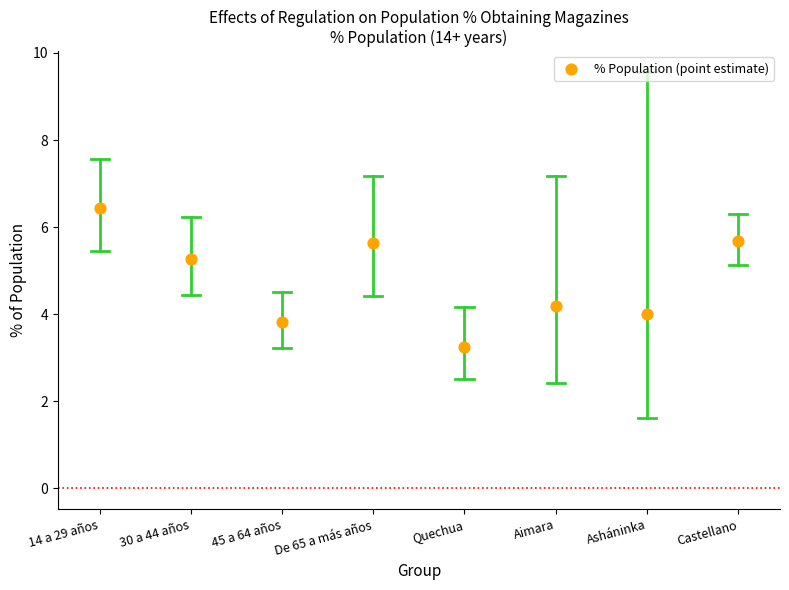

What is the average Y value?

4.8